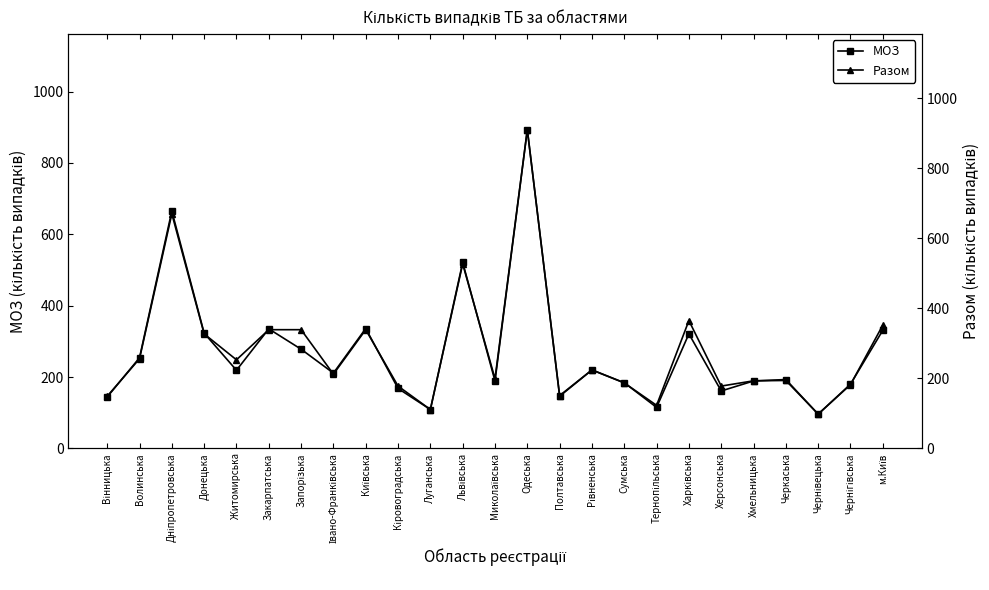

True or false: МОЗ and Разом intersect in this chart.

False